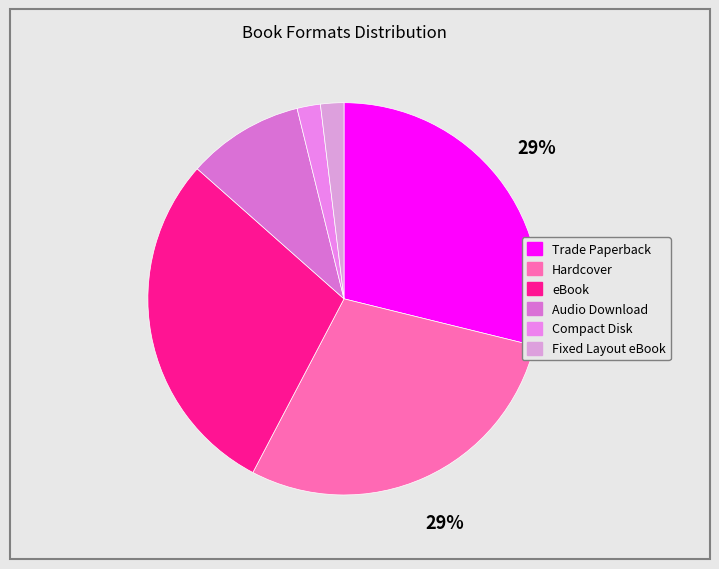

How many slices are in this pie chart?

6